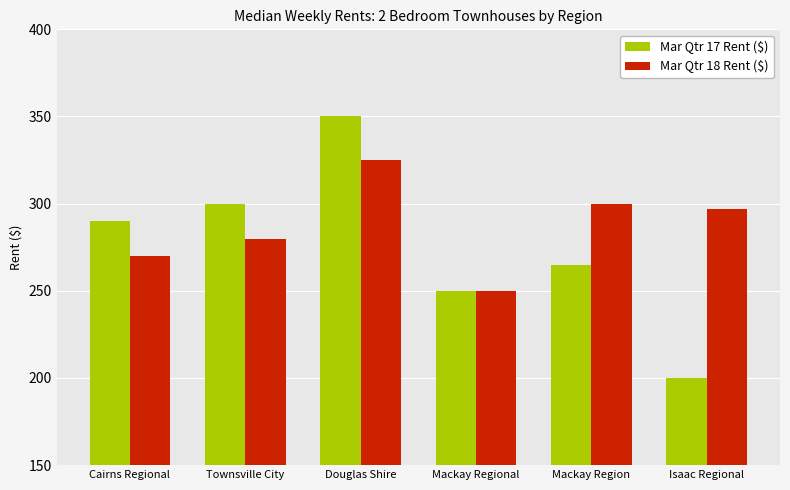

How many bars are there in each group?

2